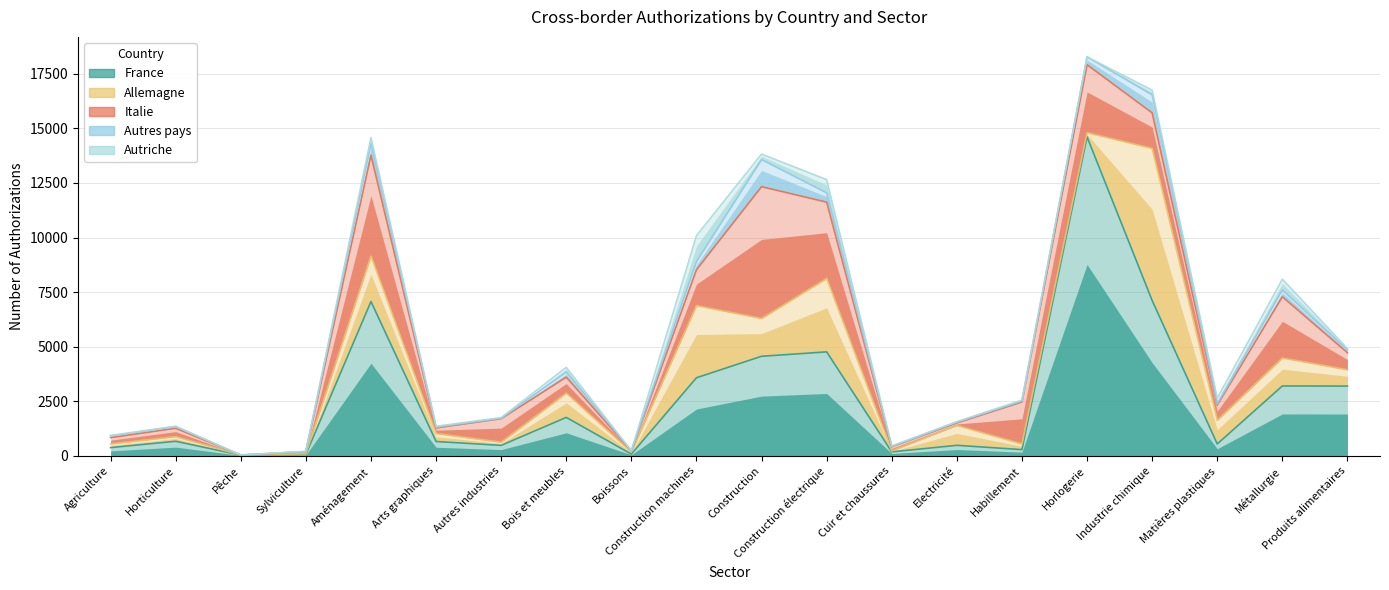

What is the lowest value of the France series?

35